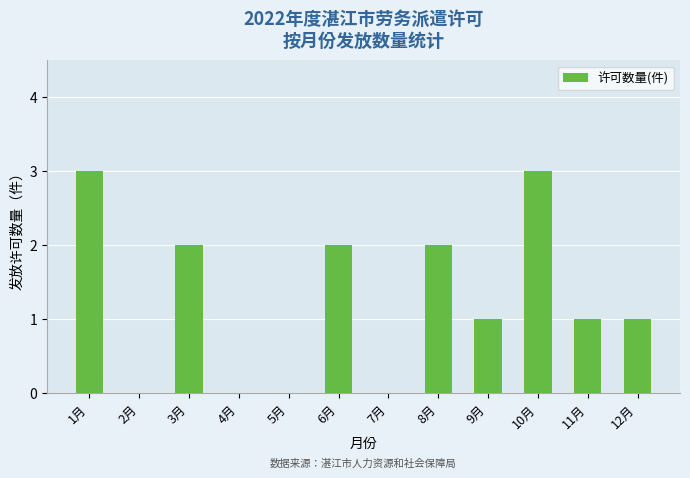

Which has a higher value, 5月 or 9月?

9月